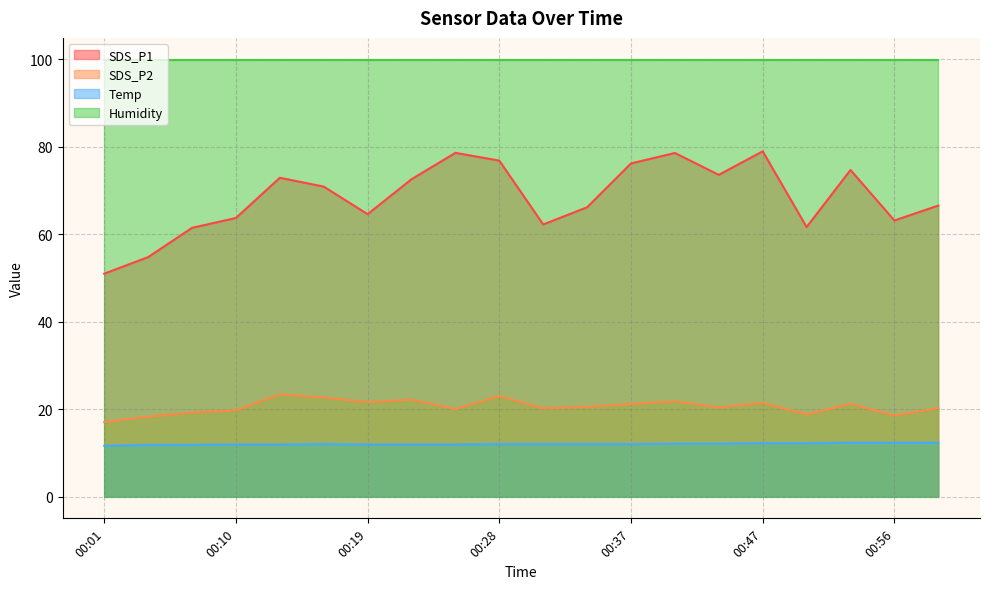

What is the value of the SDS_P2 point at the 4th from the left?

19.7